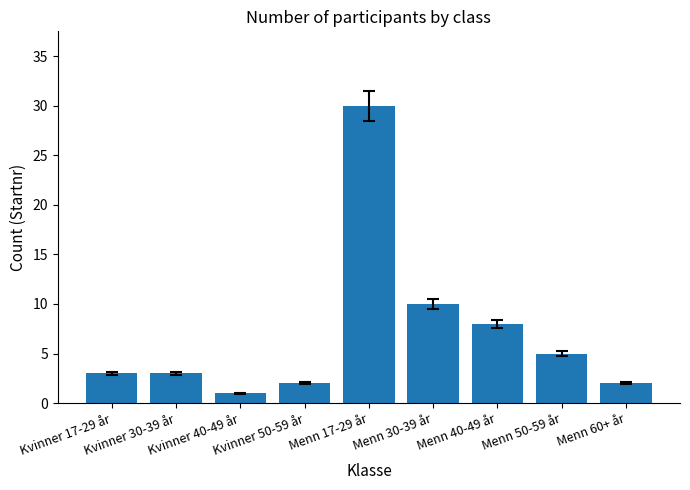

What is the greatest value displayed?

30